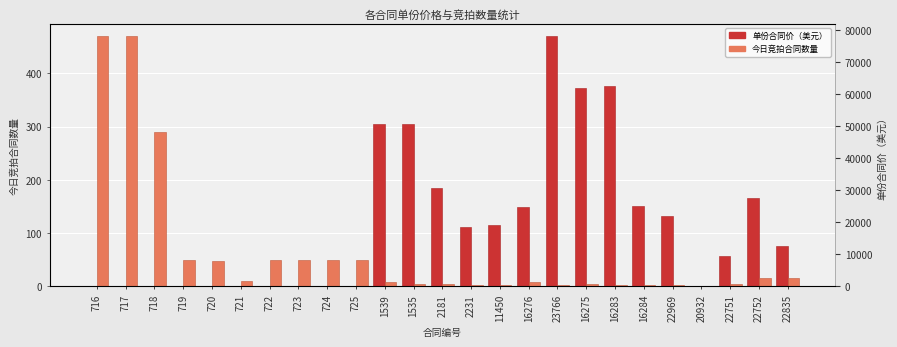

Which series changed the most between 718 and 16284?

今日竞拍合同数量